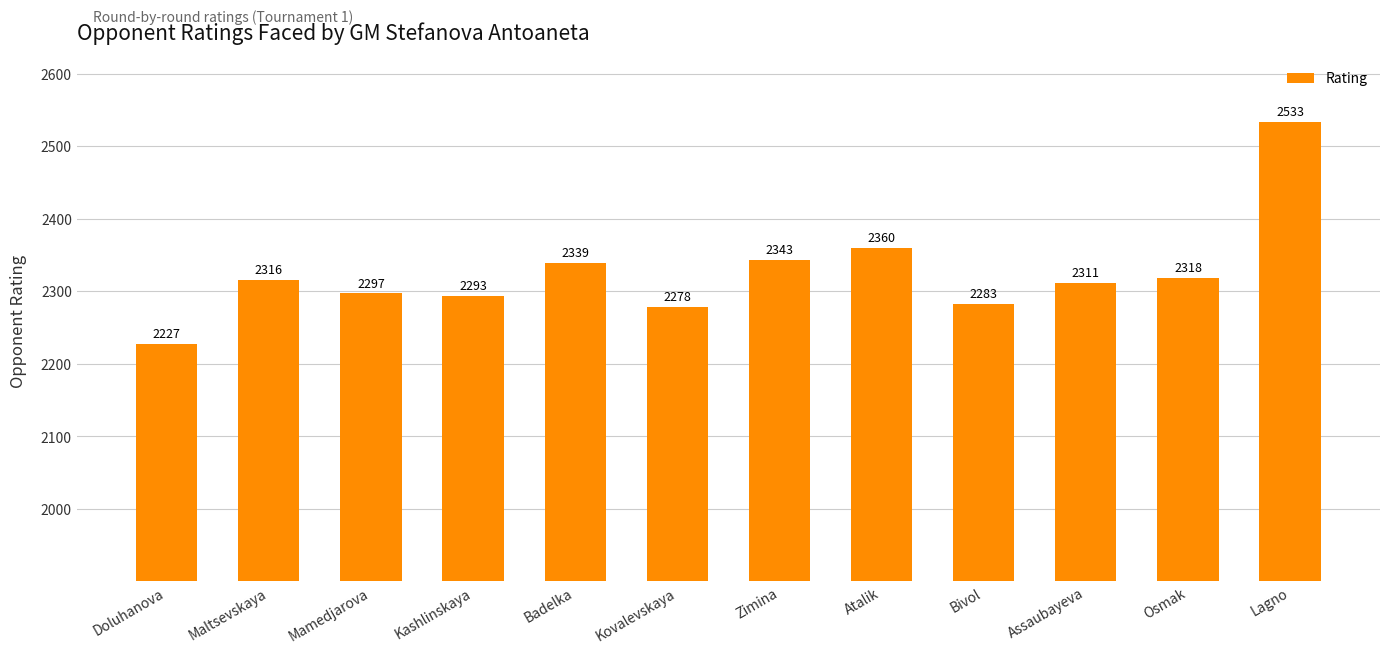

What is the change in value from Zimina to Osmak?

-25